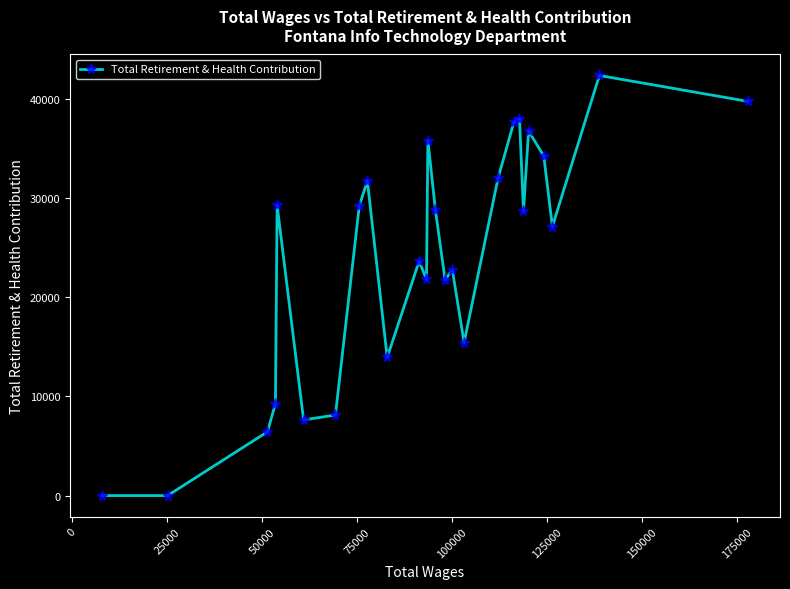

What is the sum of all values?

622393